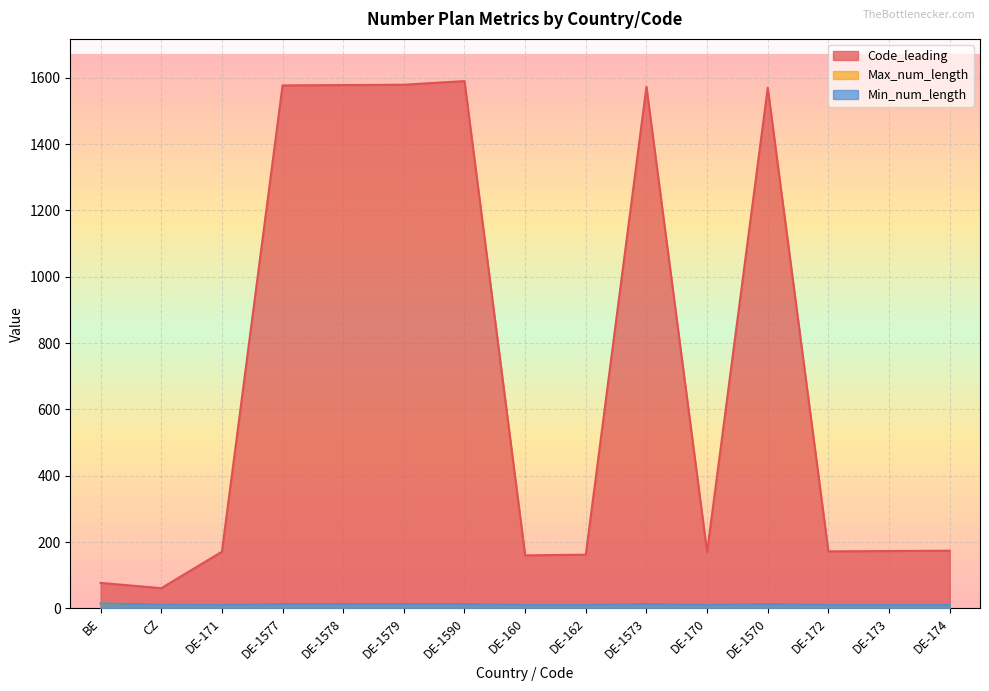

Is the value of Min_num_length at DE-174 greater than the value of Max_num_length at DE-1577?

No